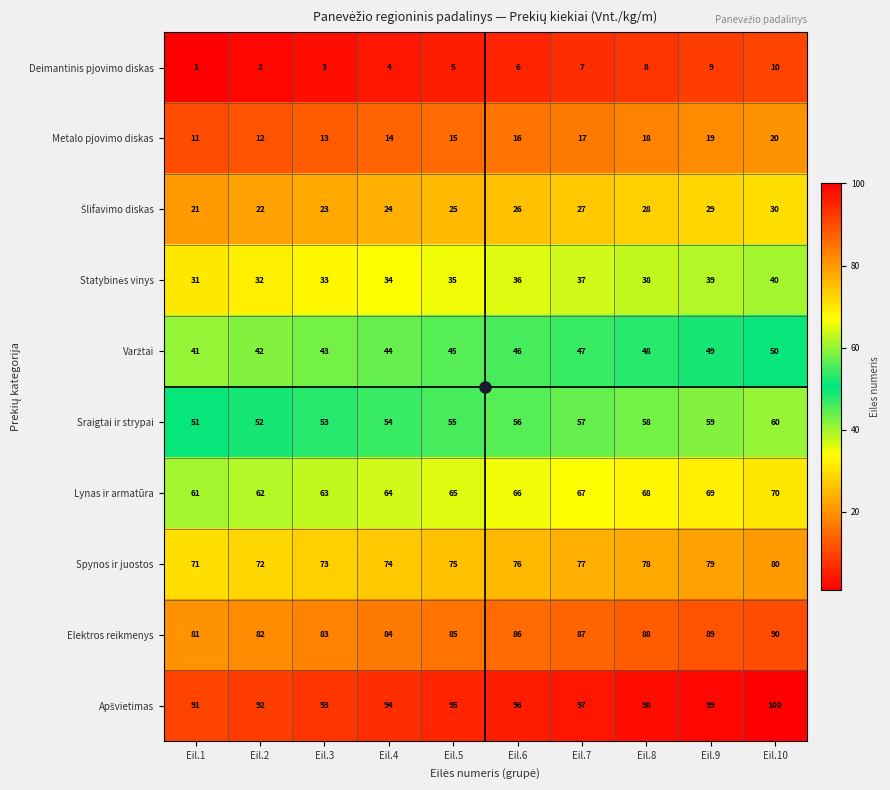

True or false: Metalo pjovimo diskas has a value of 17 at Eil.1.

False